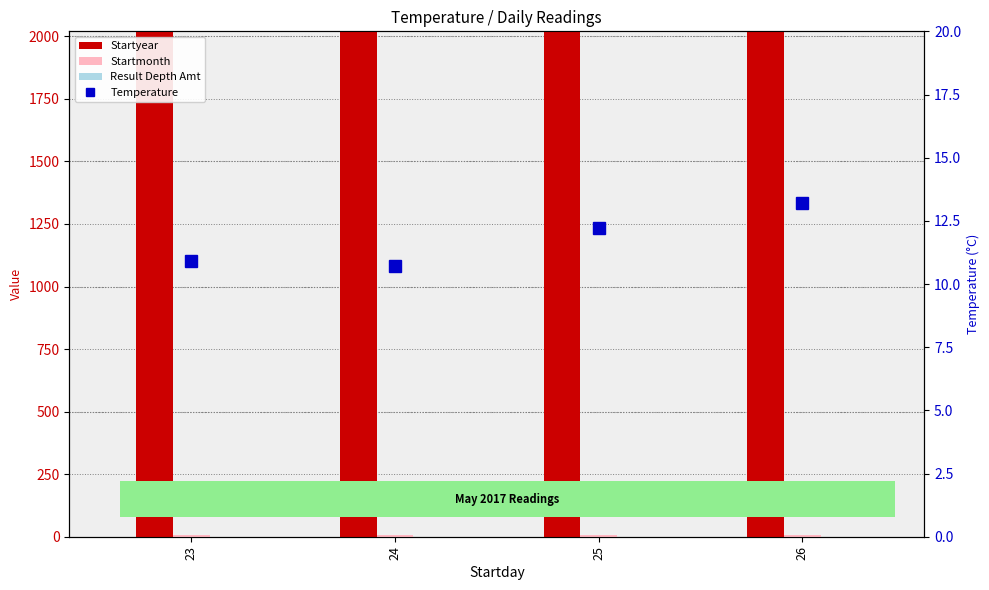

How many series are shown in this chart?

4